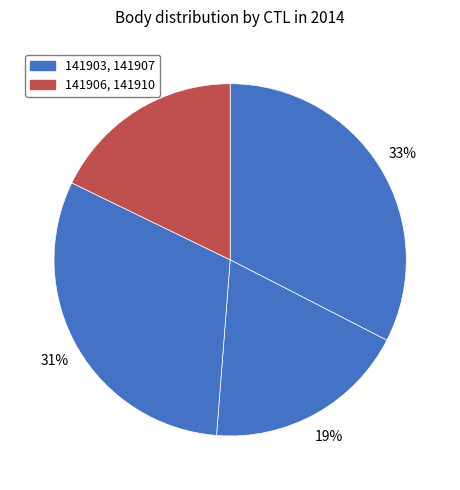

How many segments does this pie chart have?

4